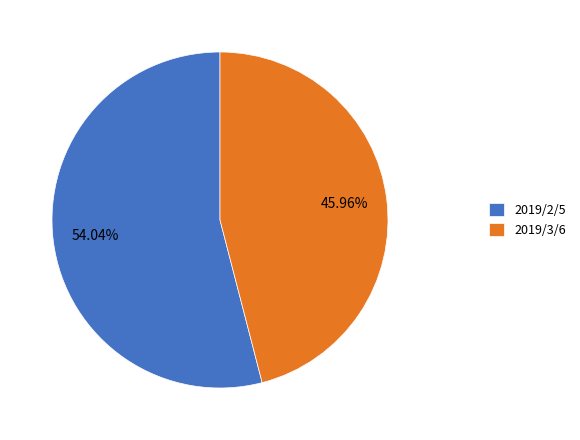

To the nearest percent, what is the average slice percentage?

50%